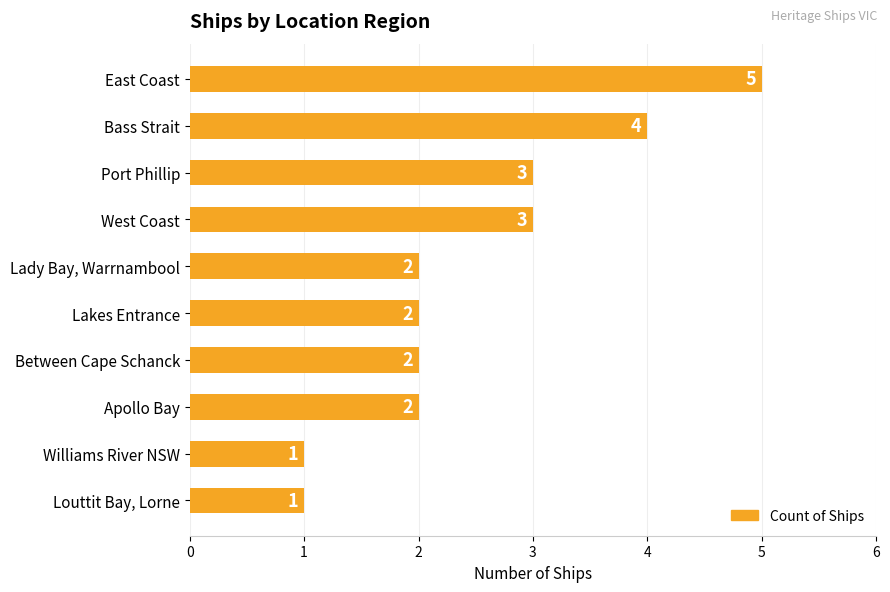

Reading bottom to top, transcribe all the data shown in this chart.

1	1	2	2	2	2	3	3	4	5